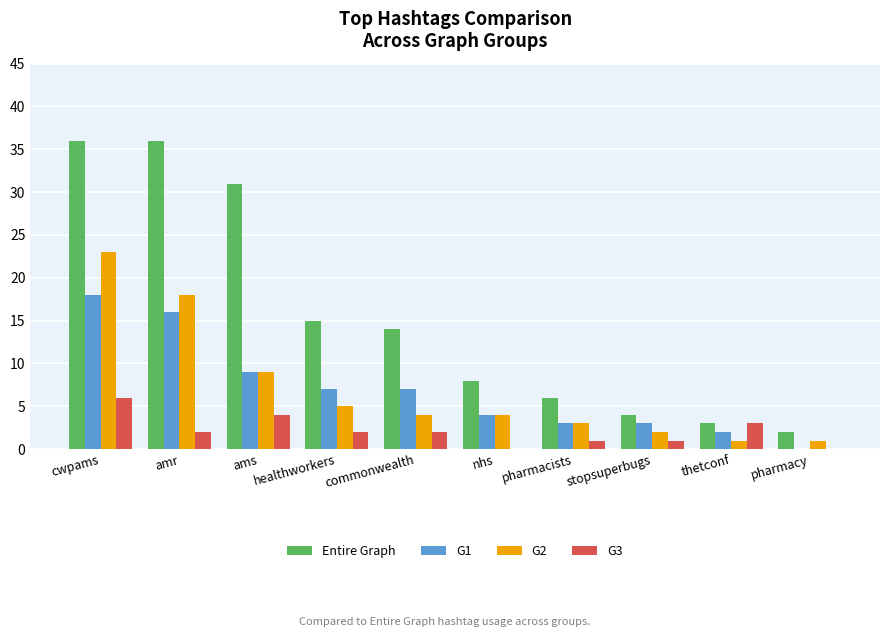

At which category is the sum across all series the highest?

cwpams